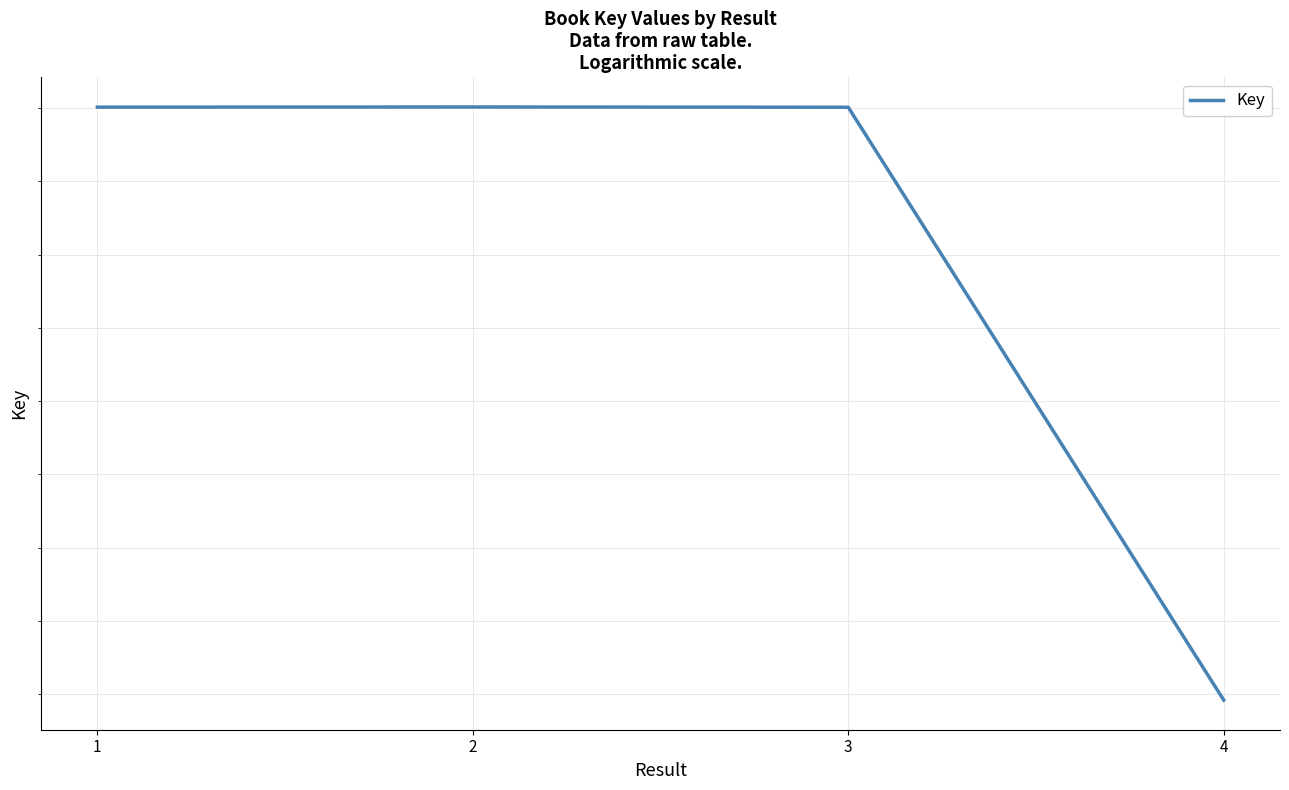

How many data points does each series have?

4